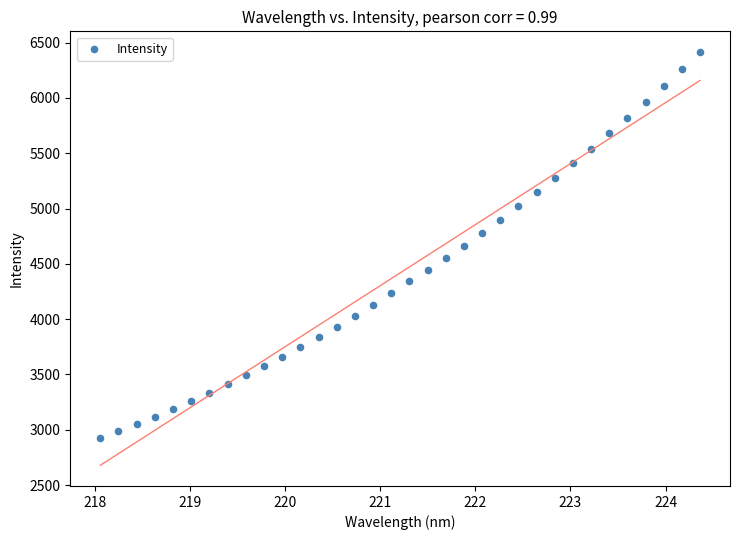

What is the range of Y values (max minus min)?

3493.8